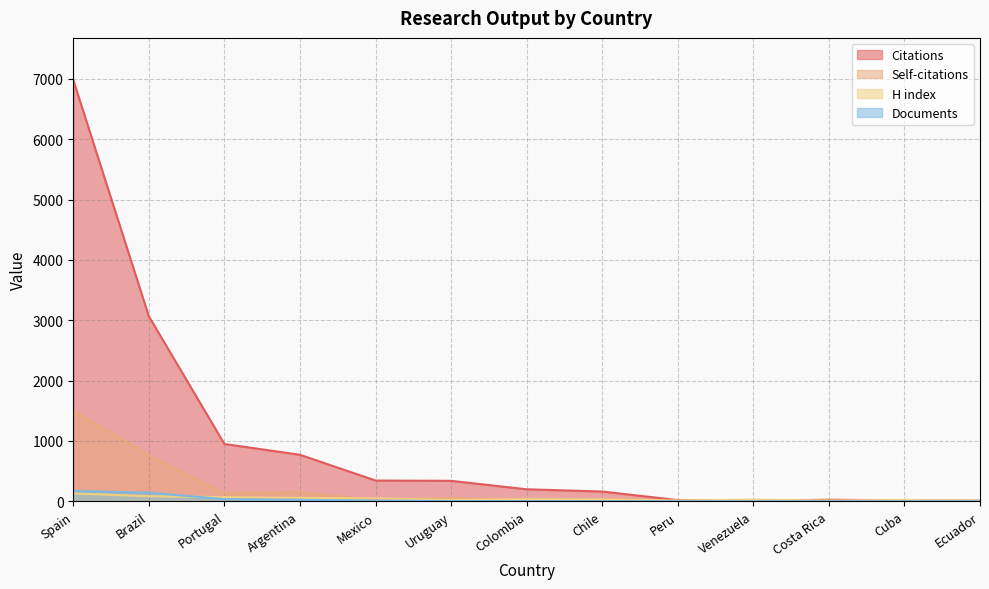

Where is Documents nearest to the value 86?

Portugal